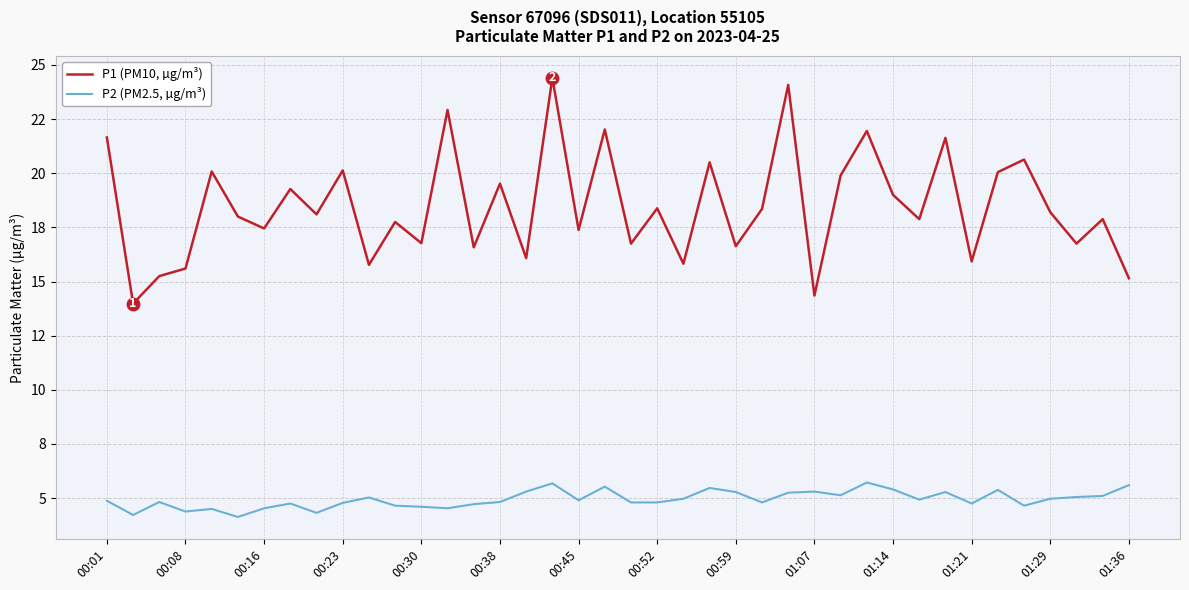

Rank the series by their maximum value, from highest to lowest.

P1 (PM10, µg/m³), P2 (PM2.5, µg/m³)